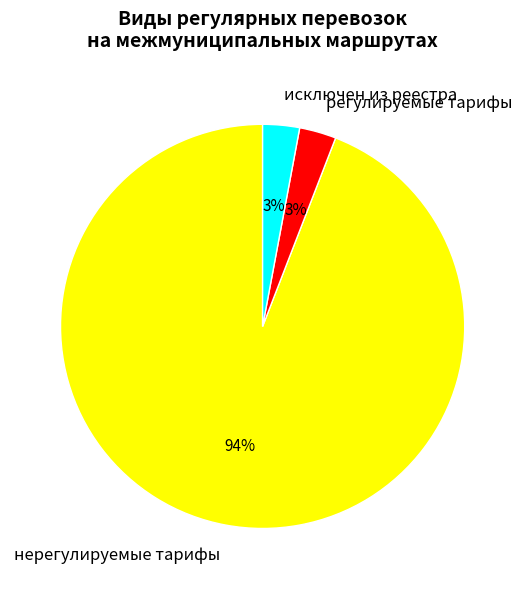

Is there any slice that represents more than half of the pie?

Yes